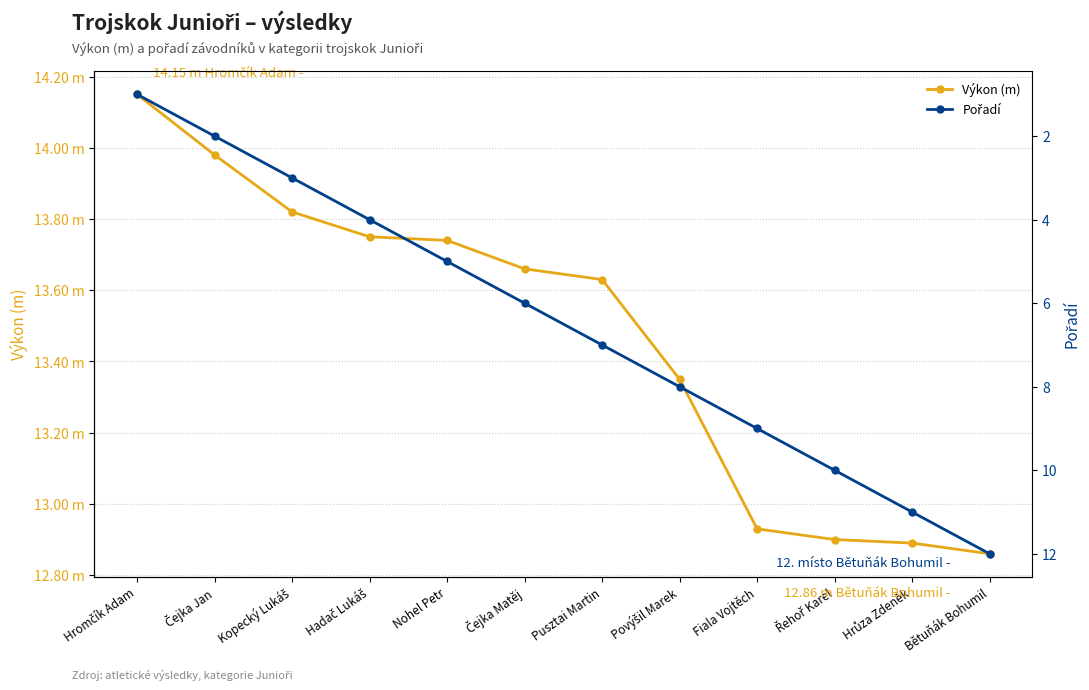

What is the total value across all series at Řehoř Karel?

22.9